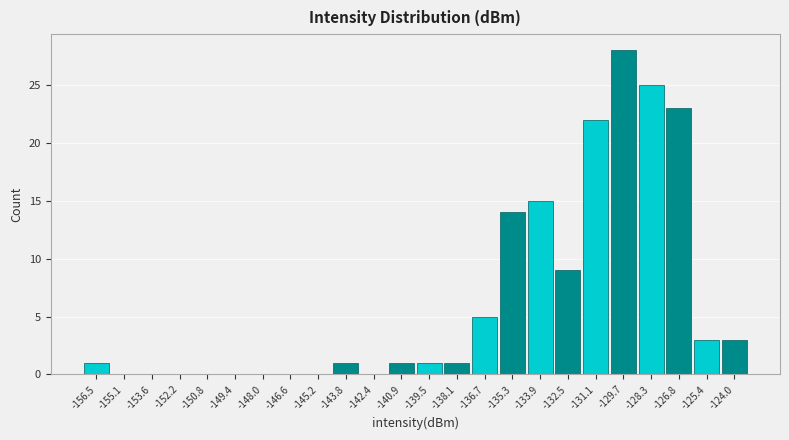

Reading left to right, transcribe this chart: for each bar, give the range it covers on the x-axis and its height. Neither the bar edges nor the heights are printed on the chart, so give them approximately, as read against the axes.

-157.2 to -155.8: 1
-155.8 to -154.4: 0
-154.4 to -153.0: 0
-153.0 to -151.6: 0
-151.6 to -150.2: 0
-150.2 to -148.8: 0
-148.8 to -147.2: 0
-147.2 to -145.8: 0
-145.8 to -144.4: 0
-144.4 to -143.0: 1
-143.0 to -141.6: 0
-141.6 to -140.2: 1
-140.2 to -138.8: 1
-138.8 to -137.4: 1
-137.4 to -136.0: 5
-136.0 to -134.6: 14
-134.6 to -133.2: 15
-133.2 to -131.8: 9
-131.8 to -130.4: 22
-130.4 to -129.0: 28
-129.0 to -127.6: 25
-127.6 to -126.2: 23
-126.2 to -124.8: 3
-124.8 to -123.4: 3